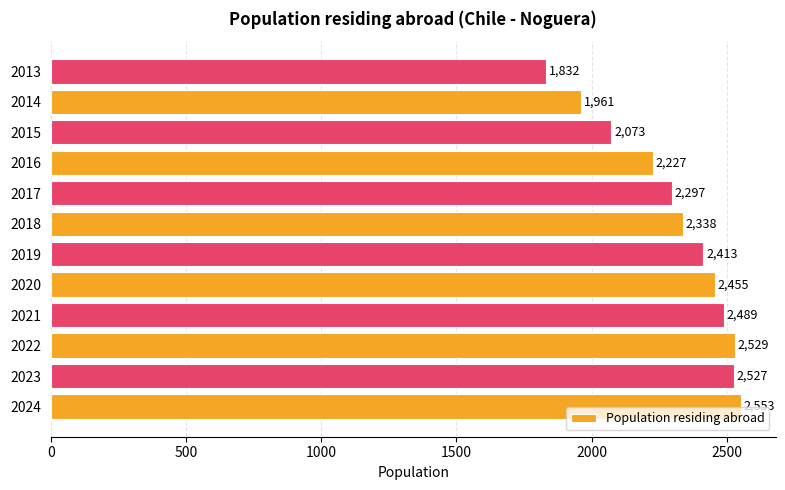

Reading bottom to top, extract all data points from this chart.

2553	2527	2529	2489	2455	2413	2338	2297	2227	2073	1961	1832